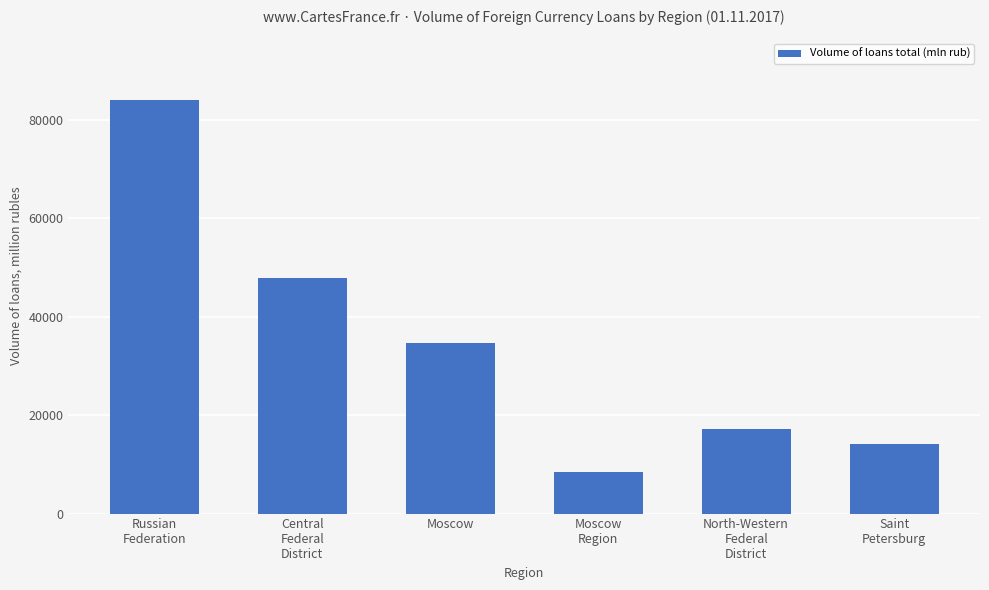

What is the sum of all values?

206067